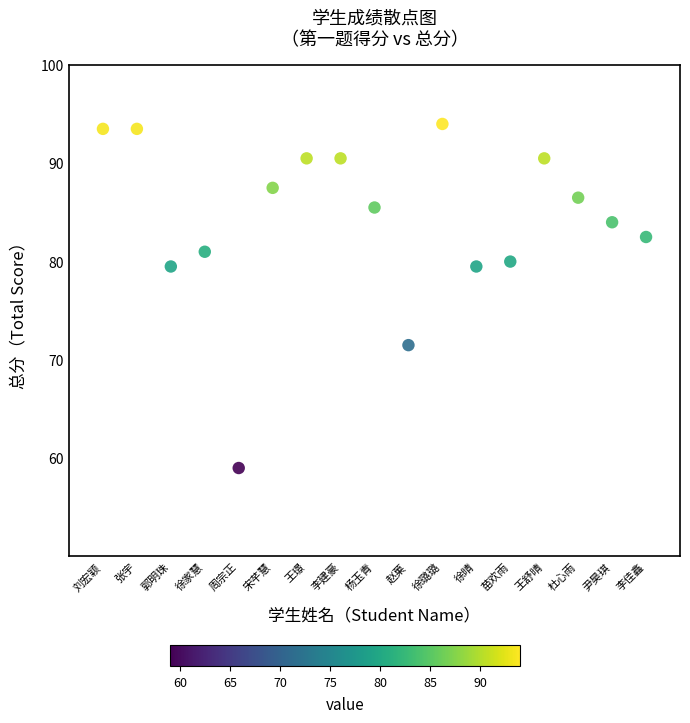

What is the range of Y values (max minus min)?

35.0